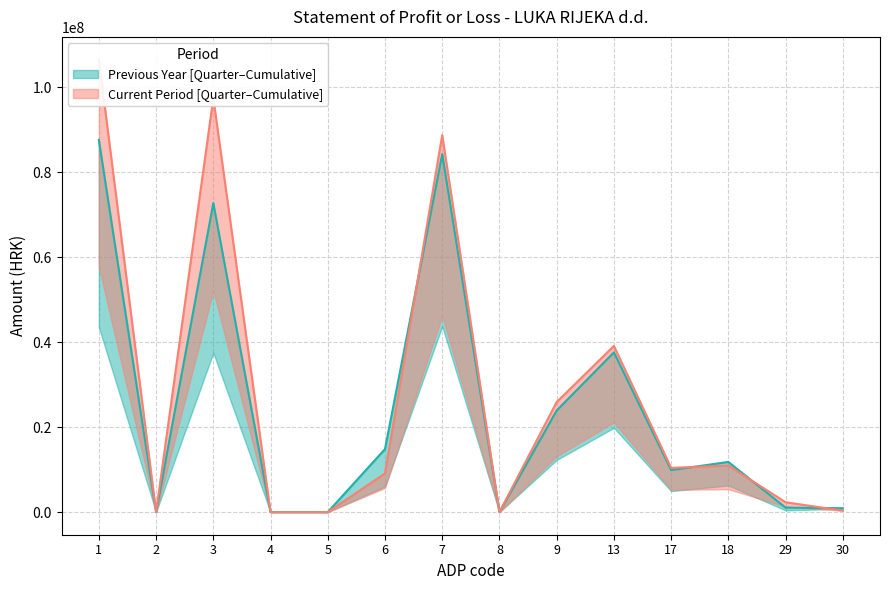

Where is the first local minimum for Previous Year Cumulative?

2